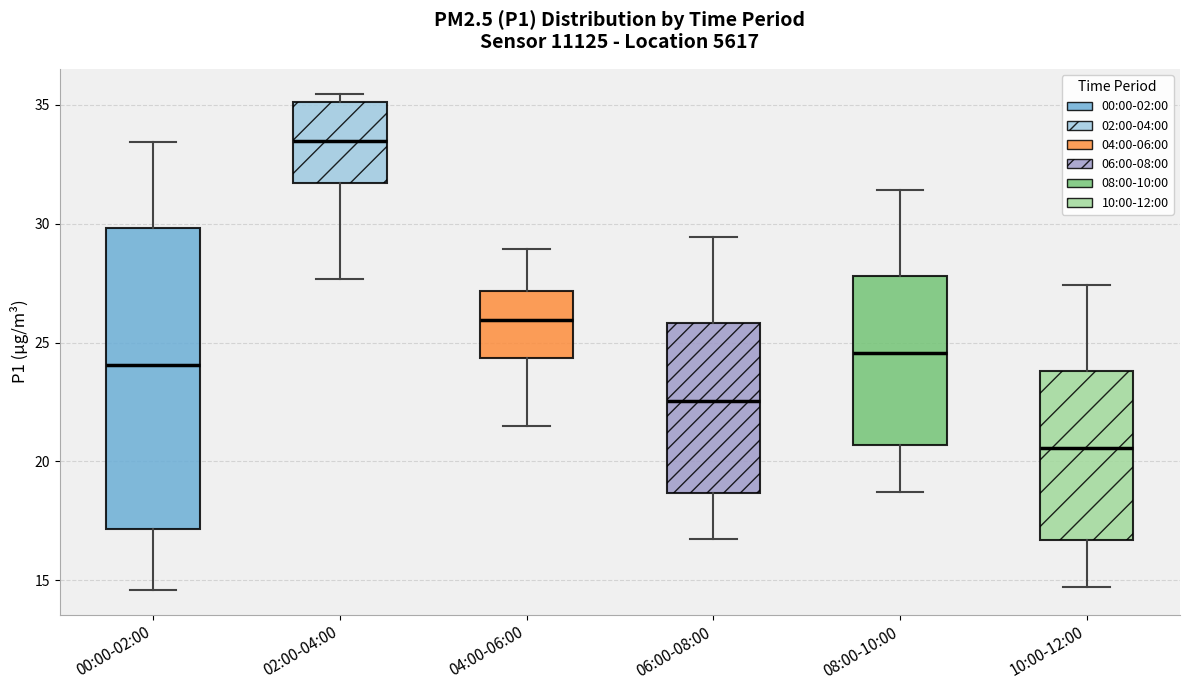

Which box has the highest median line?

02:00-04:00